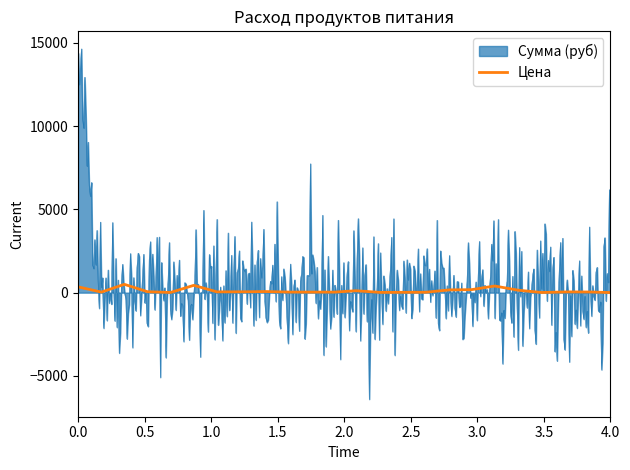

True or false: Цена has more than 2 interior local peaks.

True